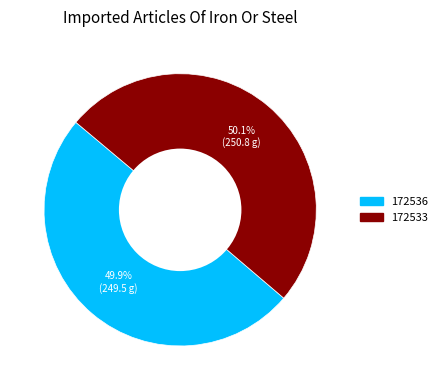

Count the number of slices in the pie.

2